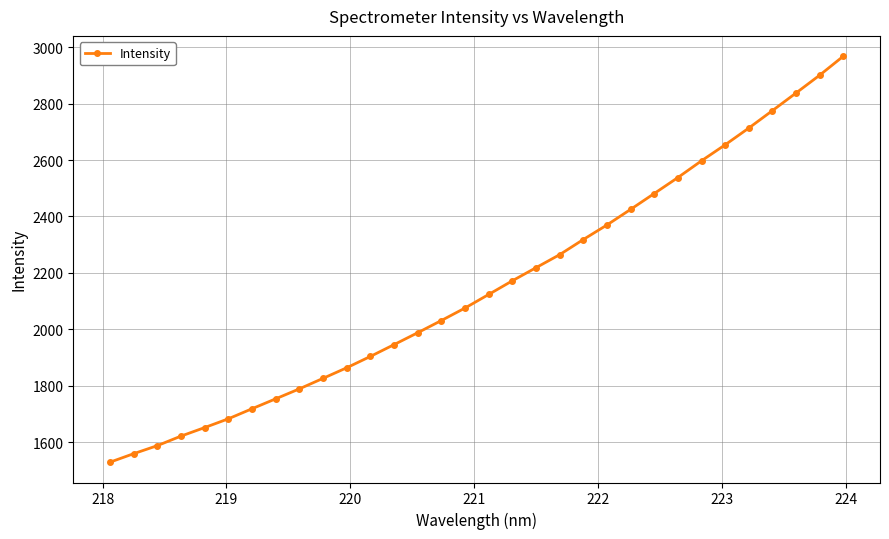

What is the maximum value shown in the chart?

2968.0